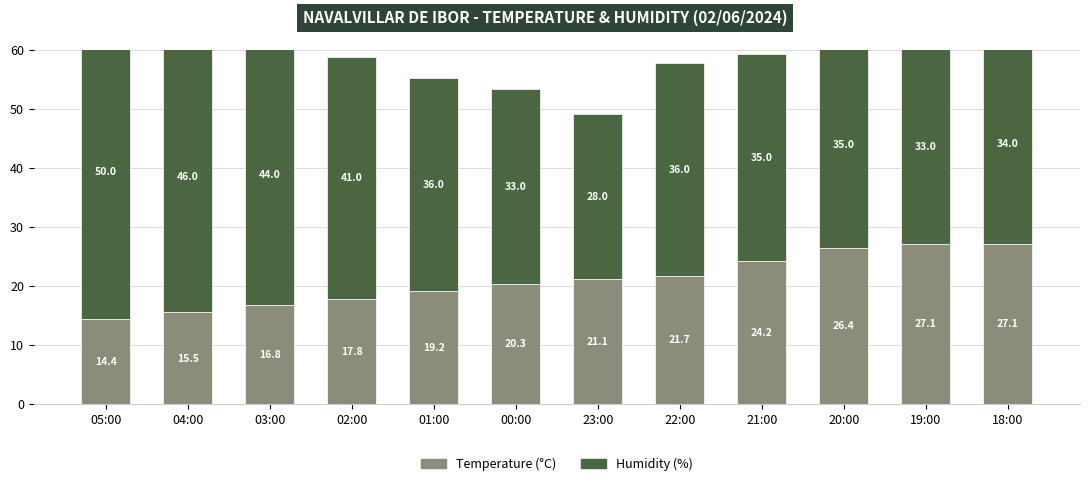

What is the sum of the Temperature (°C) values at 05:00 and 19:00?

41.5